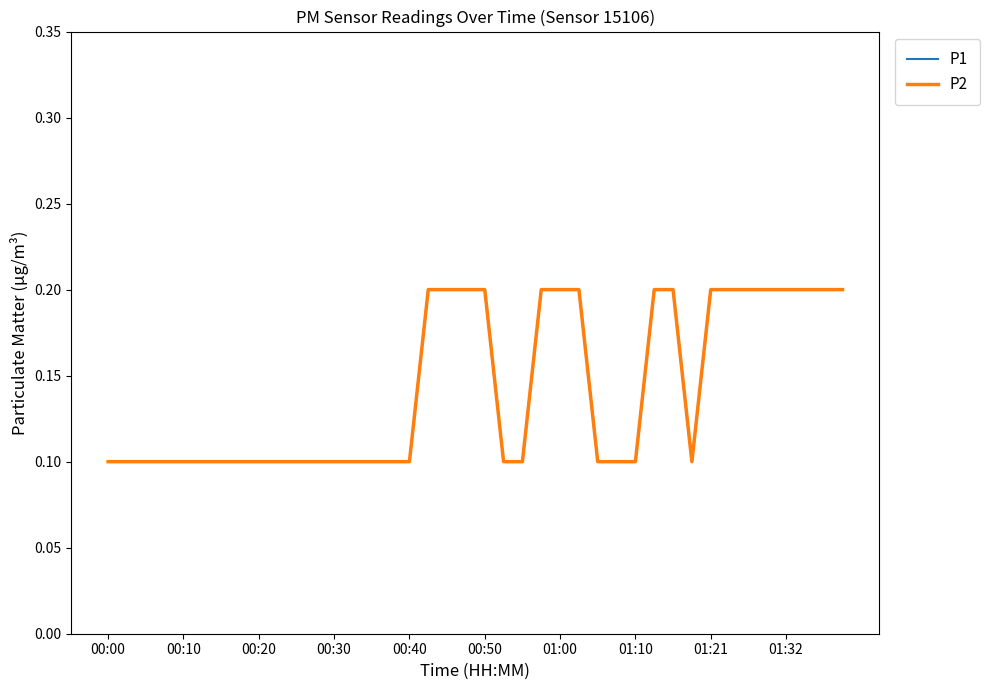

What is the smallest value displayed?

0.1